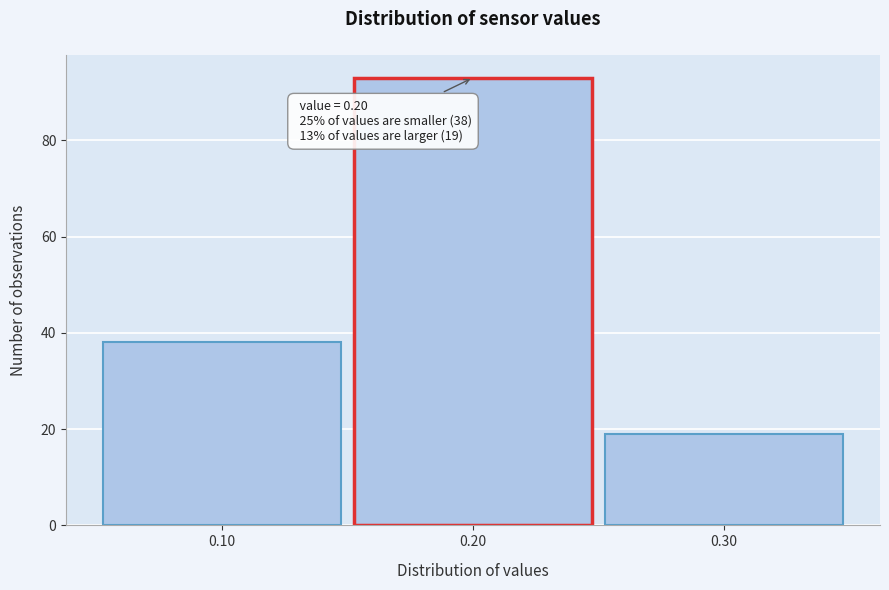

Reading right to left, extract all data points from this chart.

0.30=19	0.20=93	0.10=38